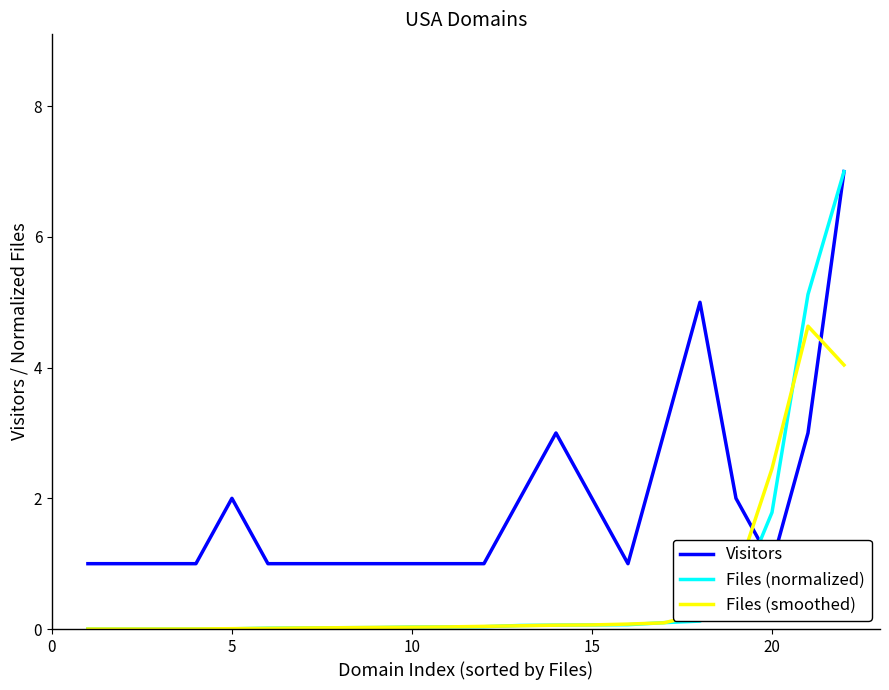

What is the difference between the second highest and second lowest values in the Files (normalized) series?

5.1